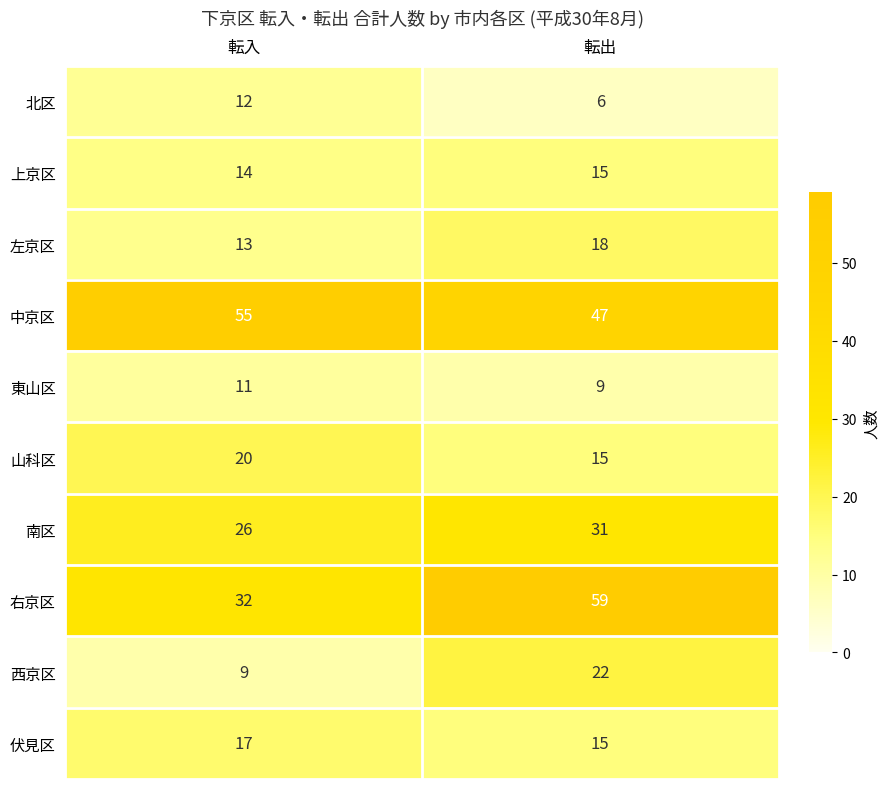

Is it true that 西京区 equals 9 at 転入?

True